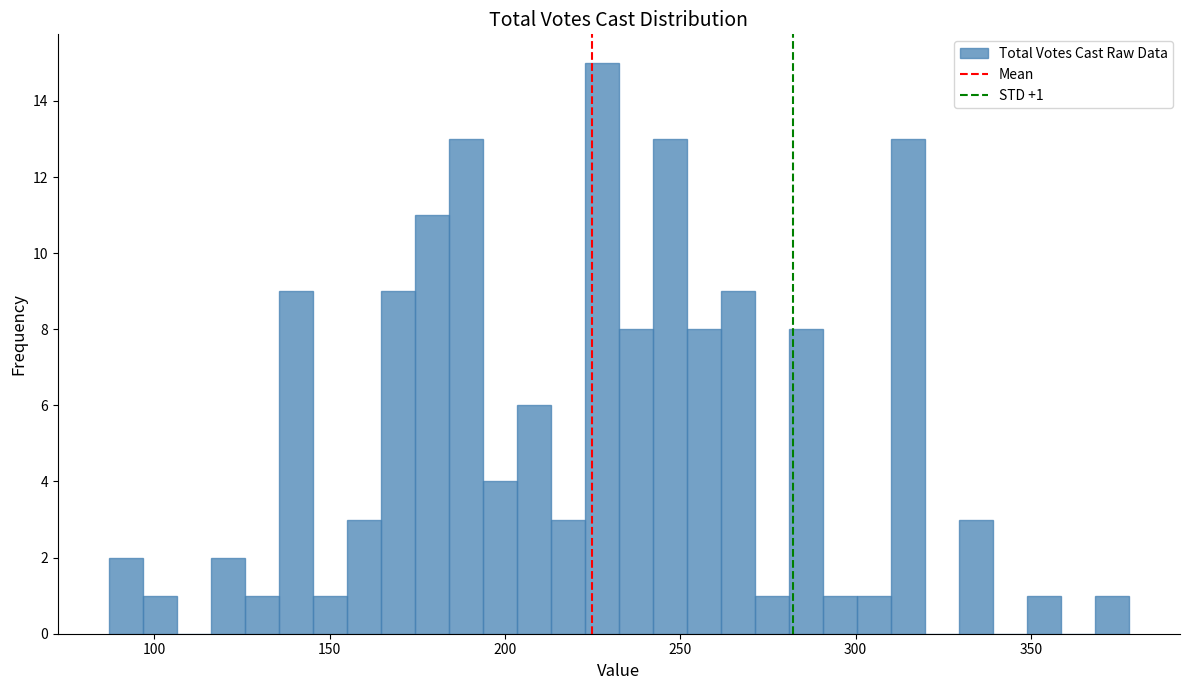

Read against the x-axis, roughly where is the centre of the tallest bar?

230